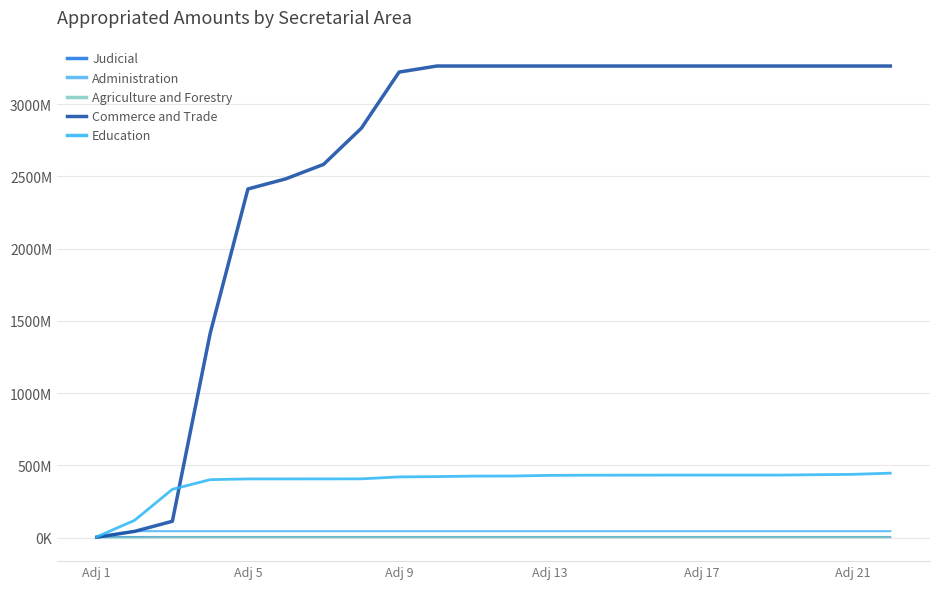

Does the chart have visible grid lines?

Yes